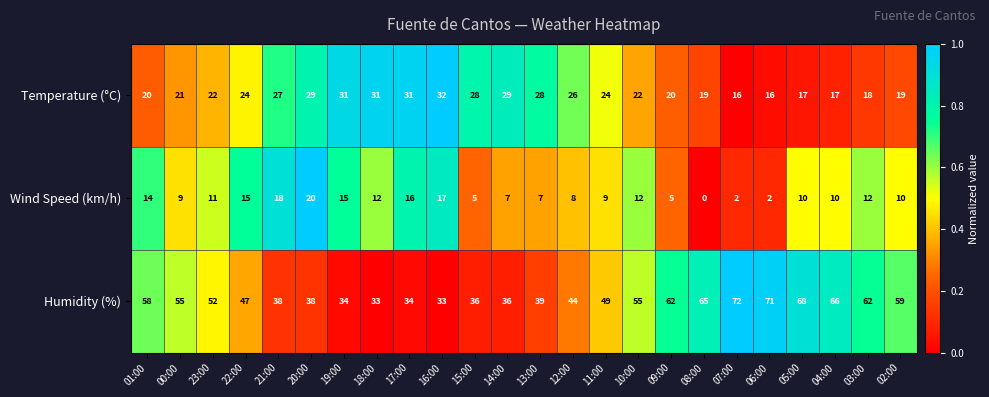

Which series has the largest range (max minus min)?

Humidity (%)